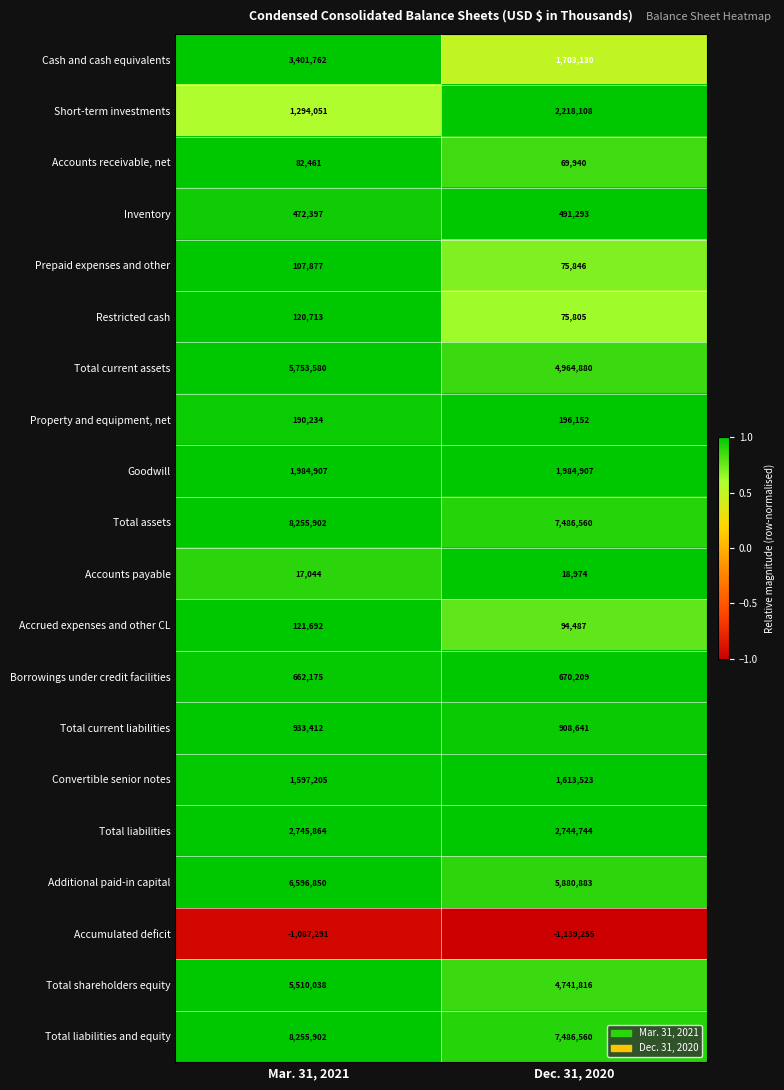

How many categories are shown in the chart?

2